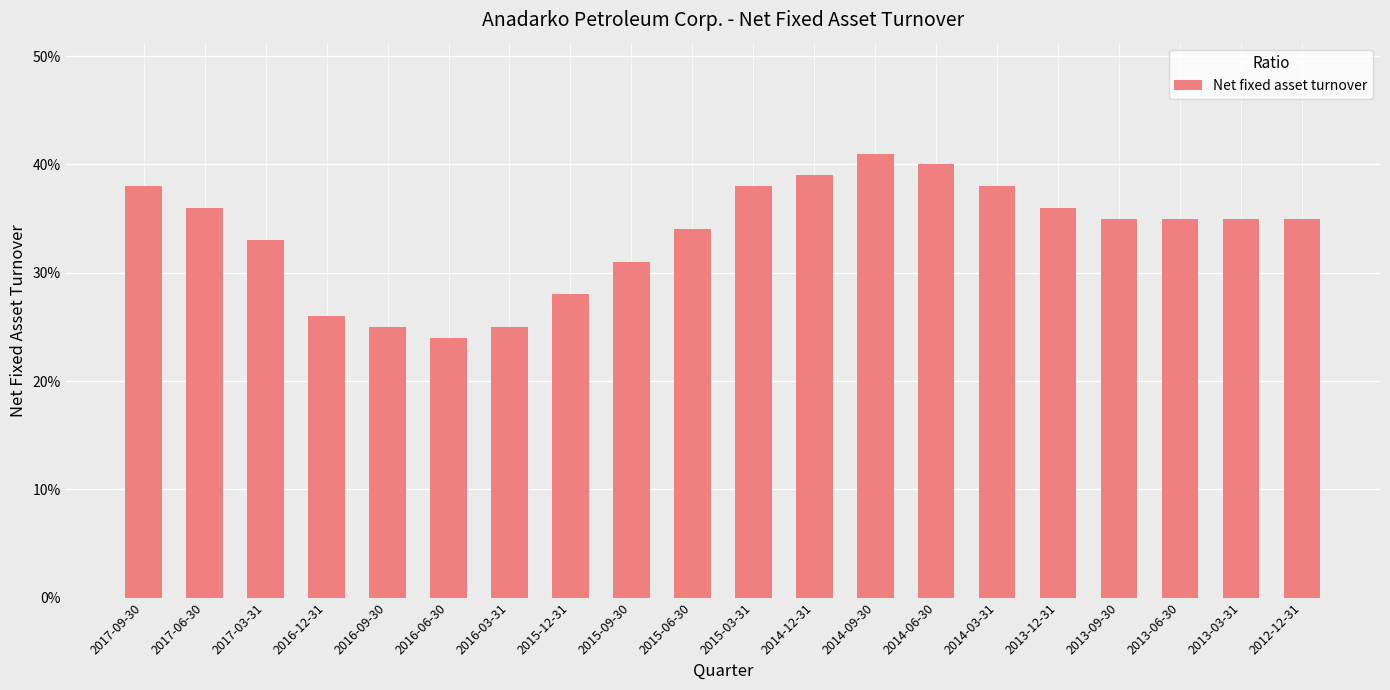

Which category has the highest value across all series?

2014-09-30